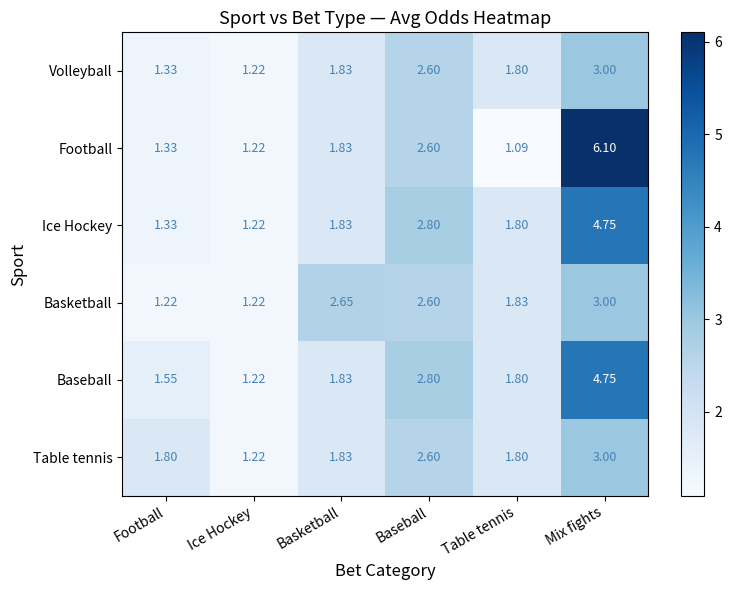

What is the spread (max minus min) of values at Mix fights?

3.1